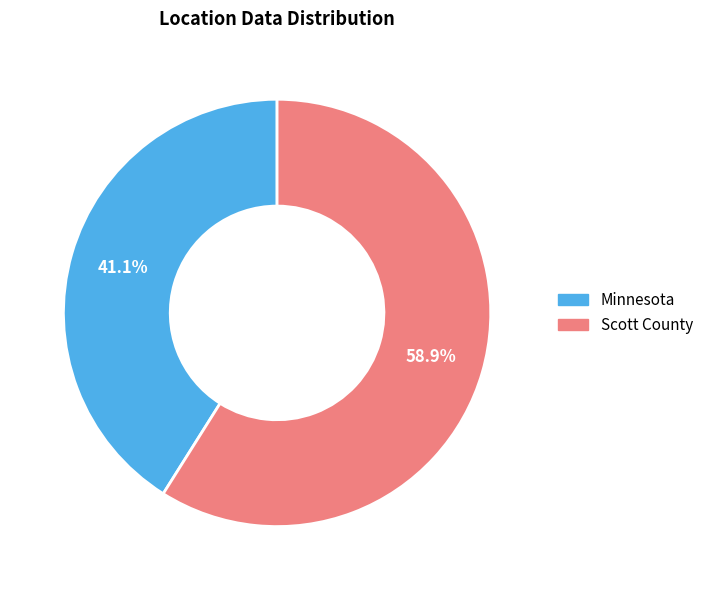

What percentage is NOT represented by Scott County?

41.1%